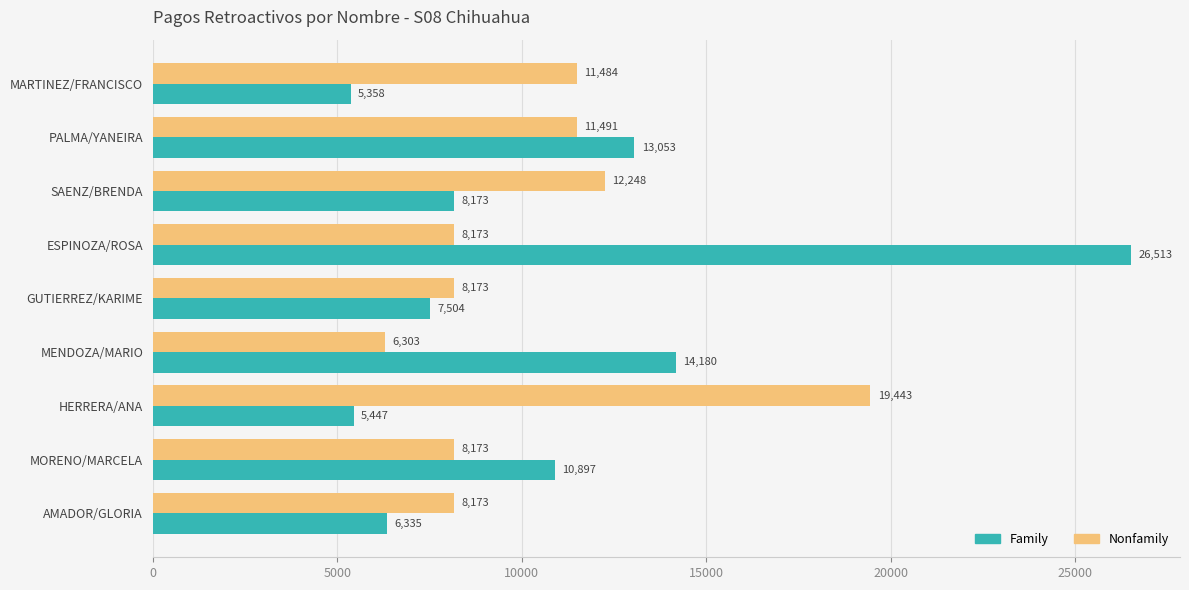

How many values in the Nonfamily series are below 8172?

1